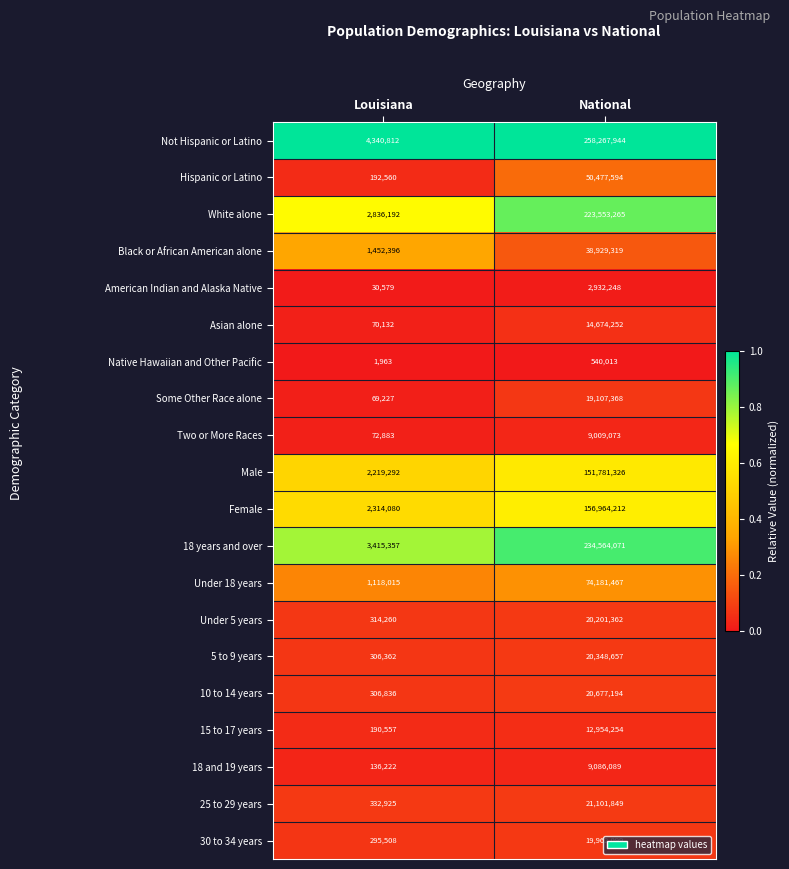

What value does the Not Hispanic or Latino series have at National?

258267944